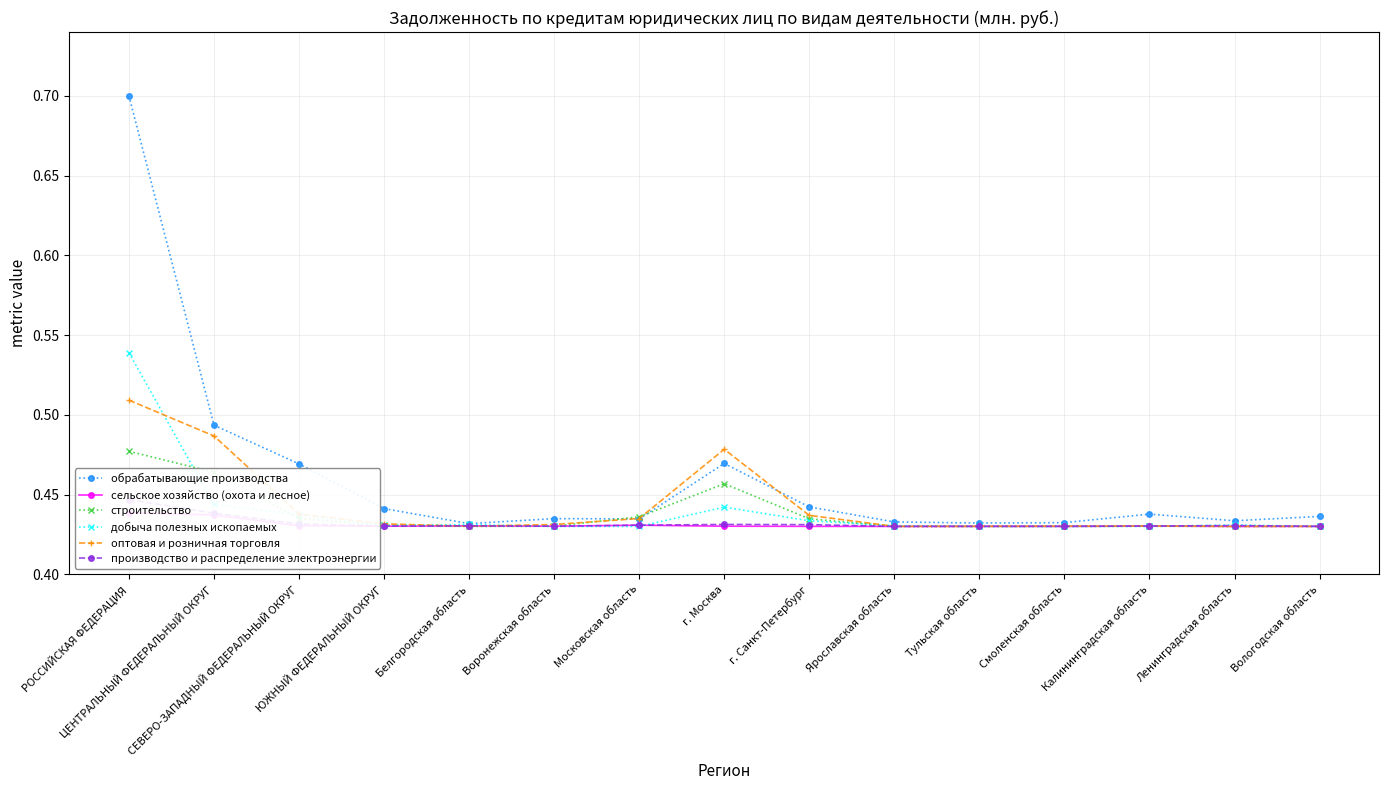

Is the value of оптовая и розничная торговля at СЕВЕРО-ЗАПАДНЫЙ ФЕДЕРАЛЬНЫЙ ОКРУГ greater than the value of добыча полезных ископаемых at Ярославская область?

Yes